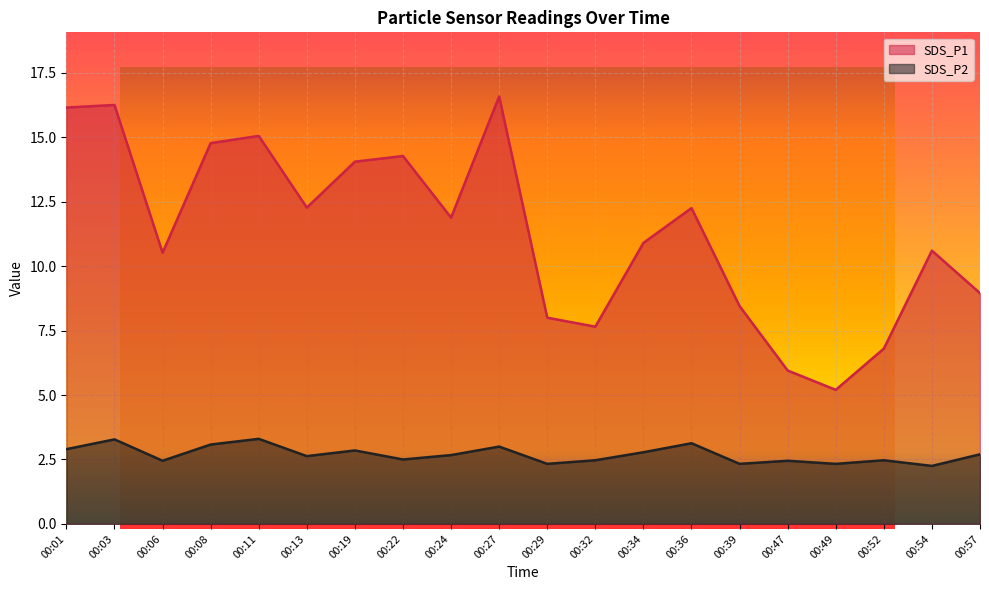

Where is SDS_P2 nearest to the value 2?

00:54